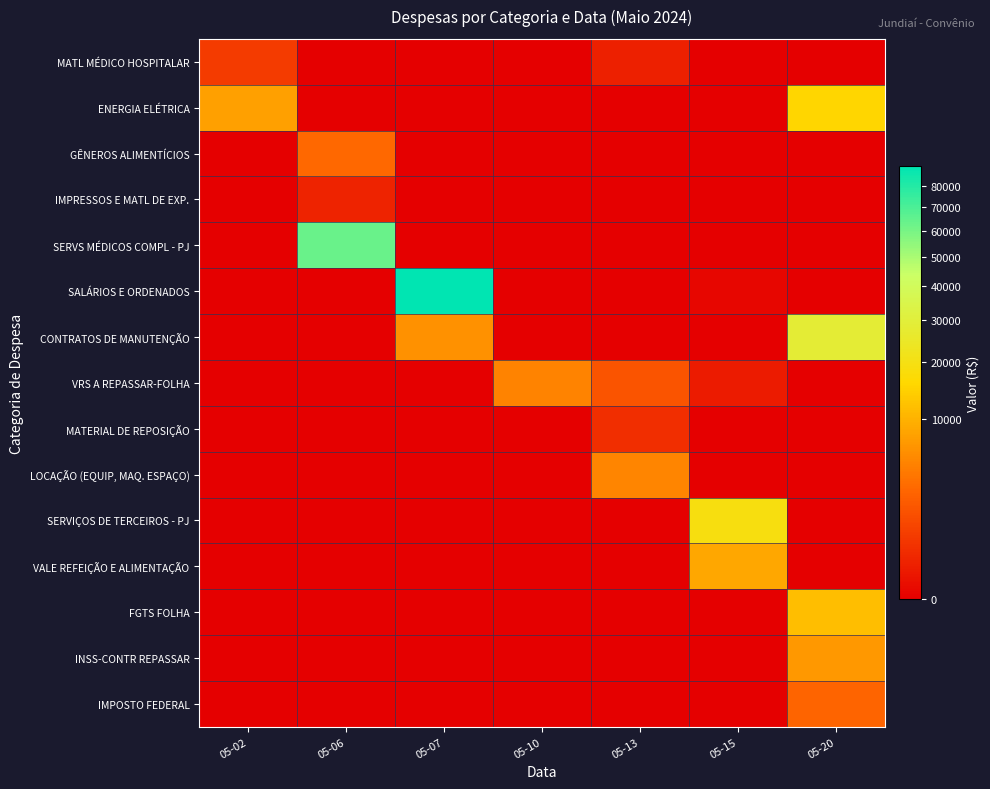

Between 05-15 and 05-13, which is larger?

05-13